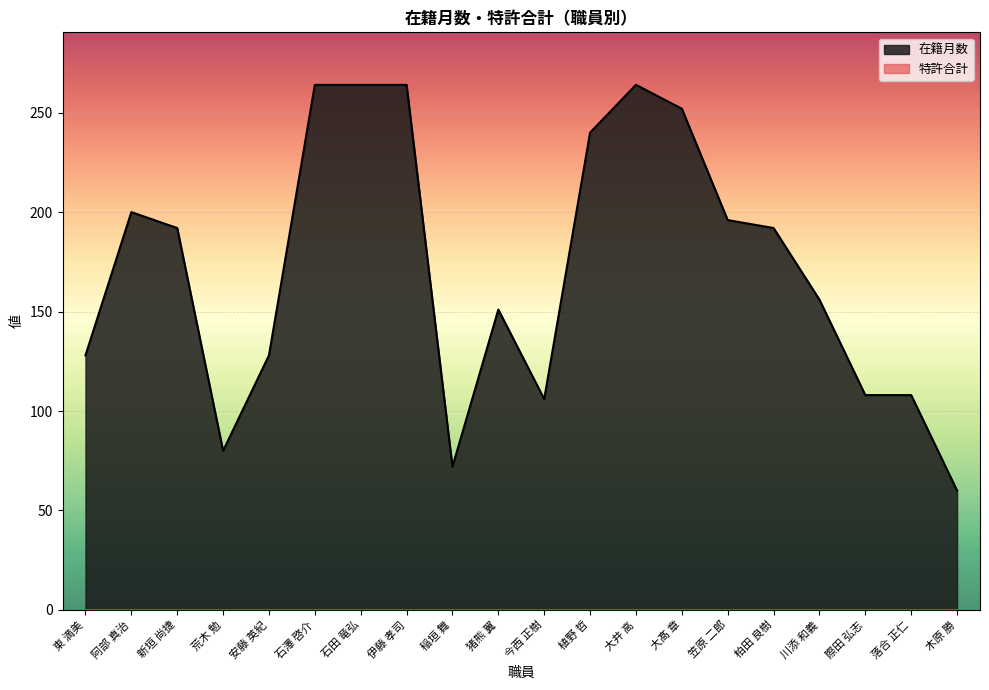

What is the change in value from 安藤 英紀 to 石澤 啓介?

+136